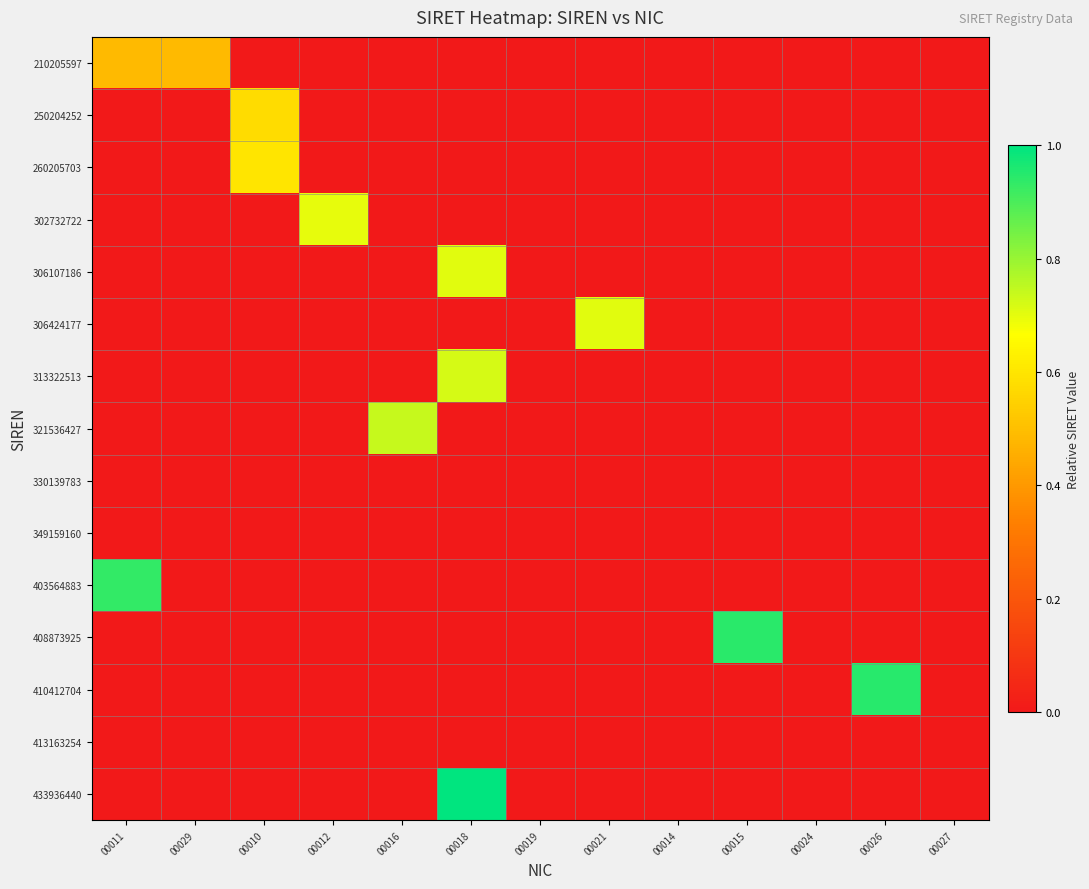

At which category does the chart reach its peak across all series?

00018